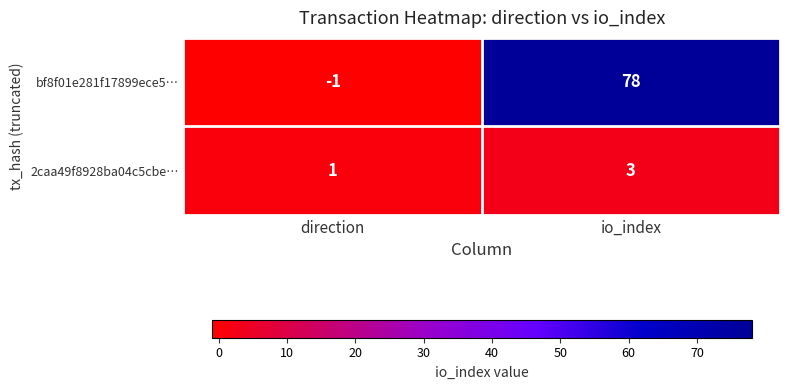

Rank the series by their maximum value, from highest to lowest.

bf8f01e281f17899ece5…, 2caa49f8928ba04c5cbe…